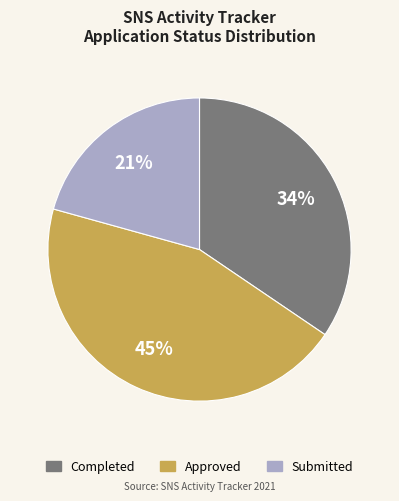

Count the number of slices in the pie.

3